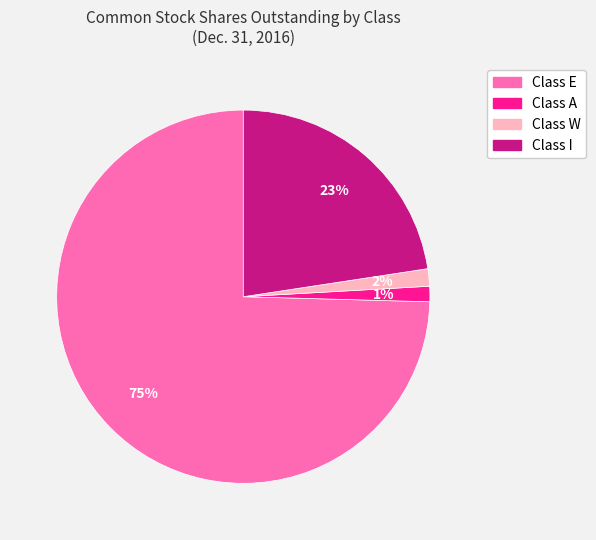

Which category has the biggest portion of the pie?

Class E